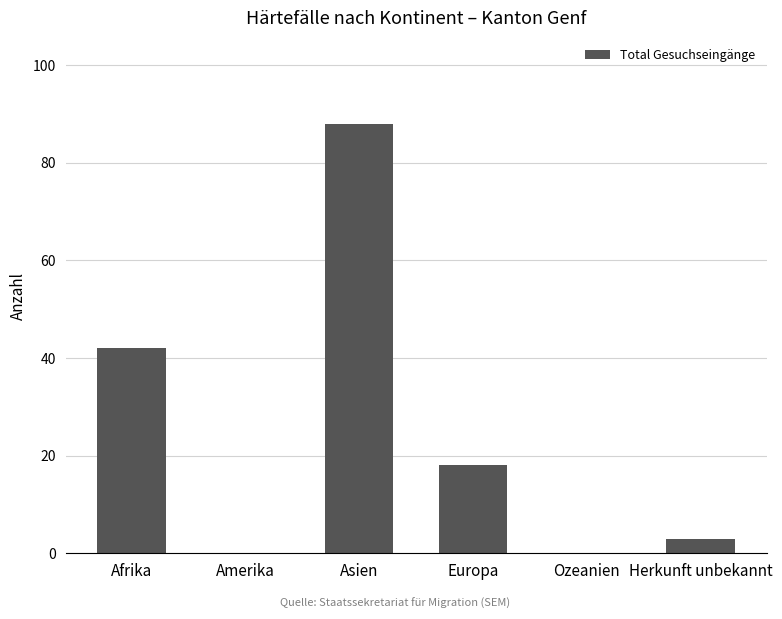

What is the change in value from Europa to Ozeanien?

-18